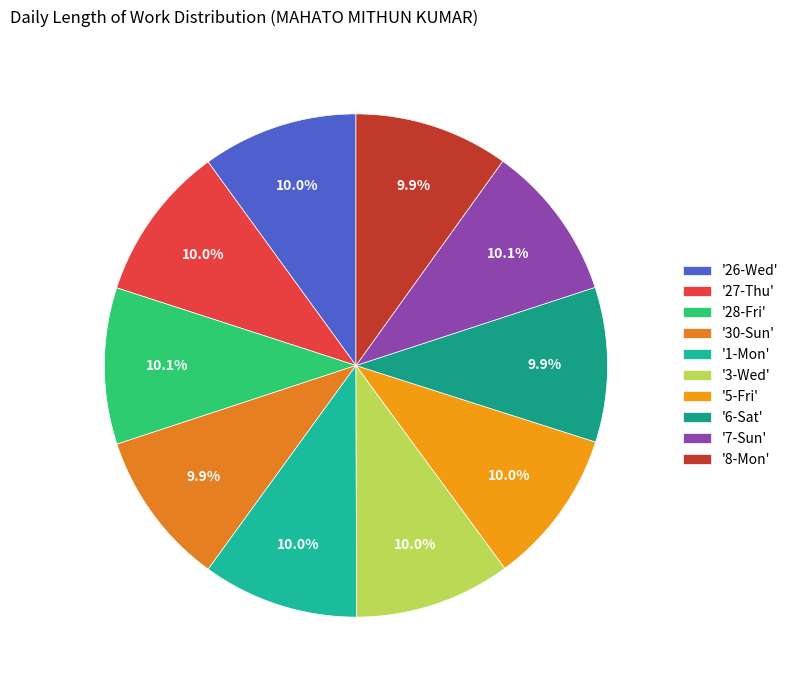

How many slices are in this pie chart?

10